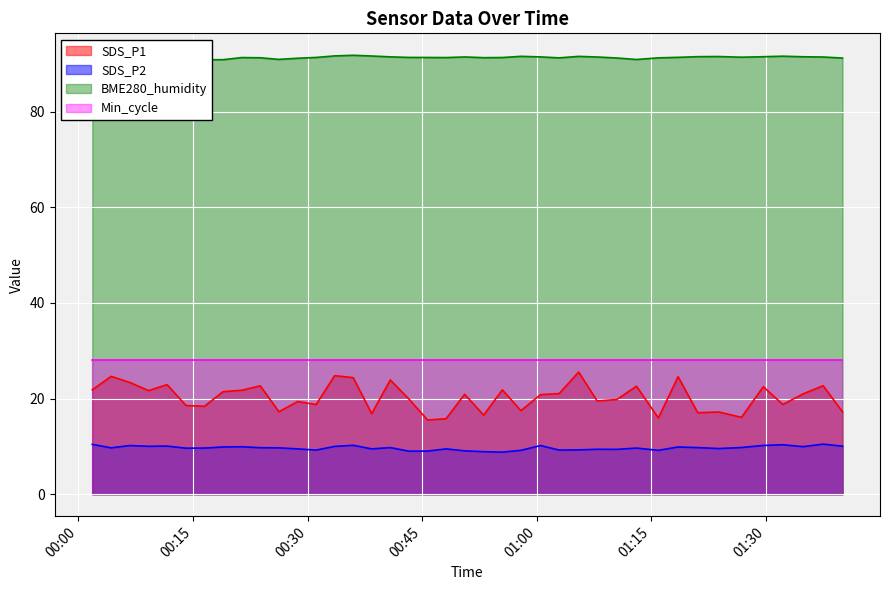

List the labels in order of BME280_humidity value, smallest first.

2022/10/23 00:04:18, 2022/10/23 00:09:12, 2022/10/23 00:01:50, 2022/10/23 00:06:44, 2022/10/23 00:14:06, 2022/10/23 00:11:37, 2022/10/23 00:16:31, 2022/10/23 00:18:57, 2022/10/23 01:13:03, 2022/10/23 00:26:15, 2022/10/23 00:28:42, 2022/10/23 01:40:01, 2022/10/23 01:10:29, 2022/10/23 01:02:56, 2022/10/23 01:15:55, 2022/10/23 00:23:49, 2022/10/23 00:53:03, 2022/10/23 00:21:24, 2022/10/23 00:48:08, 2022/10/23 00:55:30, 2022/10/23 00:45:43, 2022/10/23 00:31:08, 2022/10/23 00:43:18, 2022/10/23 01:18:30, 2022/10/23 01:26:48, 2022/10/23 01:07:54, 2022/10/23 01:37:29, 2022/10/23 00:50:34, 2022/10/23 01:00:30, 2022/10/23 00:40:50, 2022/10/23 01:34:51, 2022/10/23 01:29:39, 2022/10/23 01:21:04, 2022/10/23 01:23:51, 2022/10/23 01:05:29, 2022/10/23 00:57:56, 2022/10/23 01:32:13, 2022/10/23 00:38:24, 2022/10/23 00:33:33, 2022/10/23 00:35:59